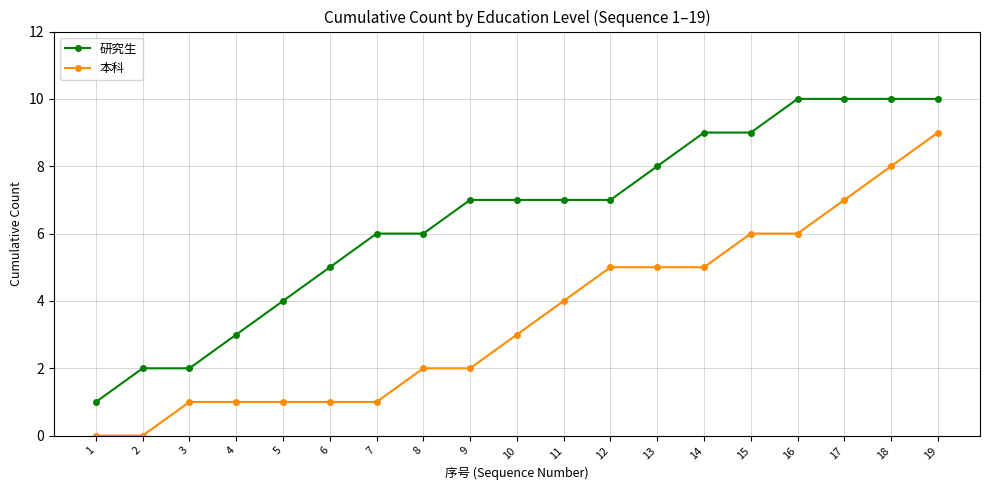

What is the value of the 研究生 point at the 9th from the left?

7